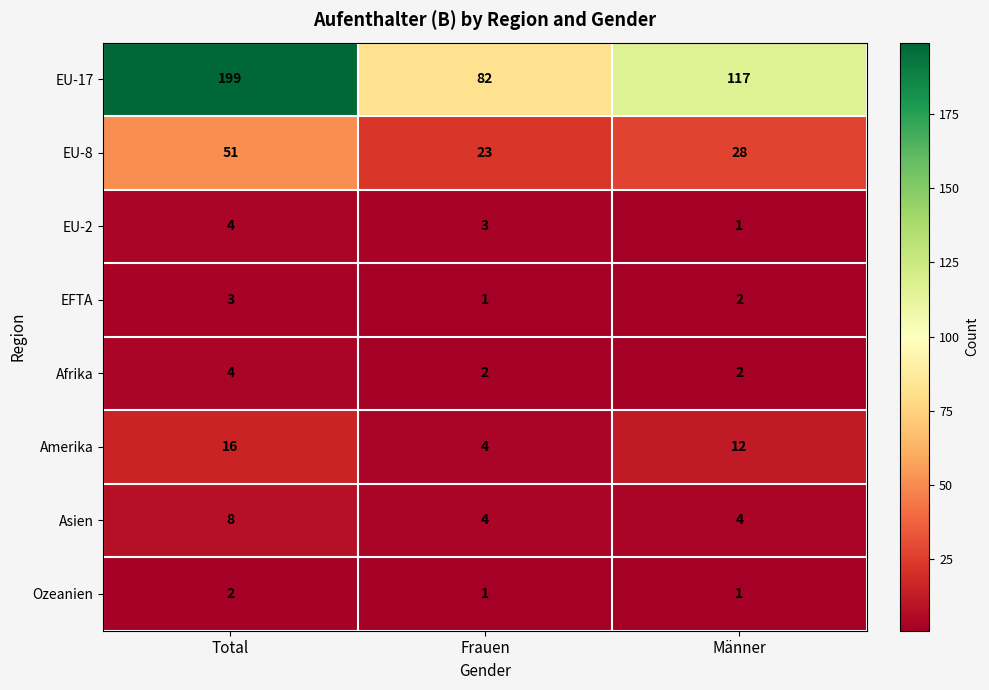

How many data points in EU-8 are less than 28?

1